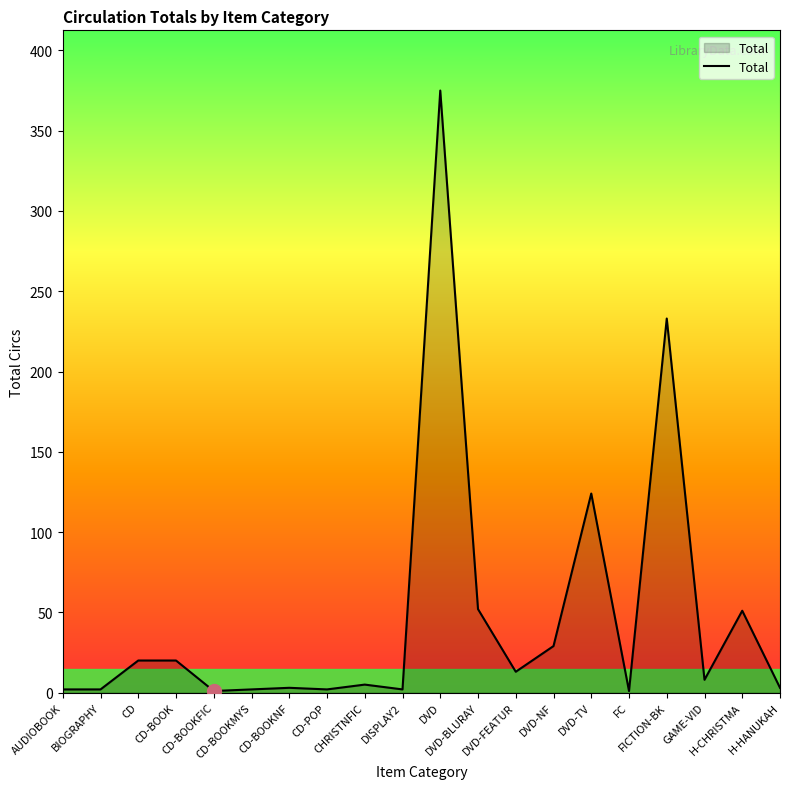

What is the change in value from DVD-FEATUR to H-CHRISTMA?

+38